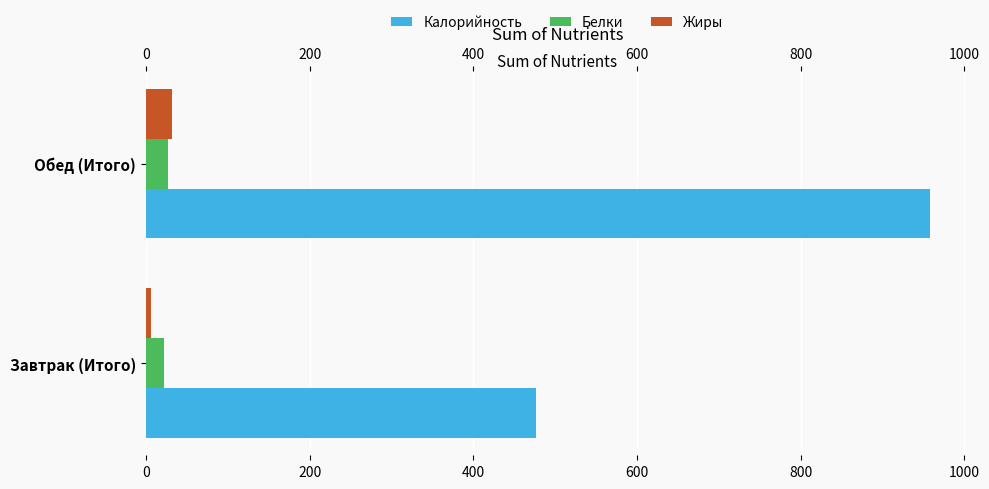

What is the difference between the Калорийность values at Завтрак (Итого) and Обед (Итого)?

480.5